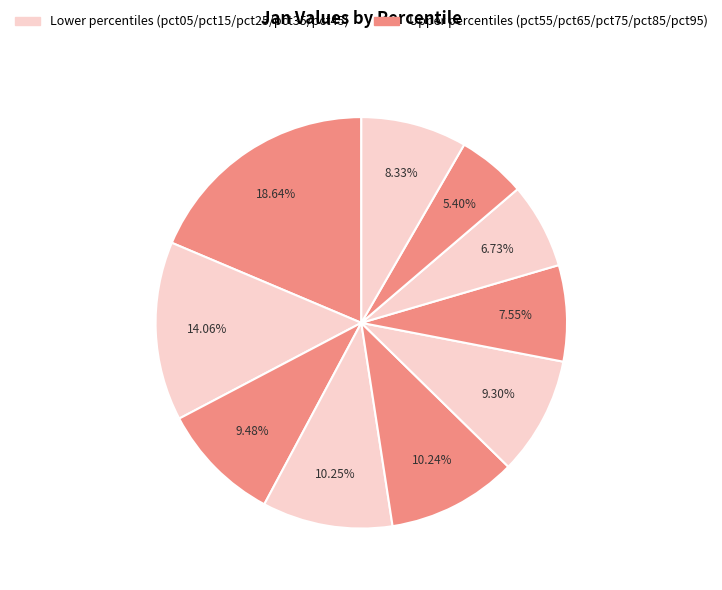

How many segments does this pie chart have?

10